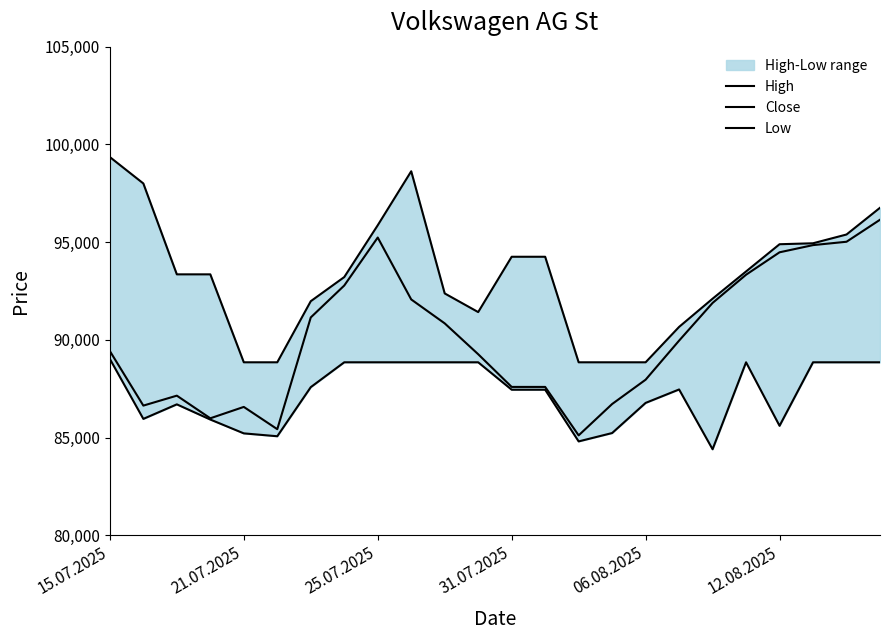

Is this an area chart (filled region under the line)?

No